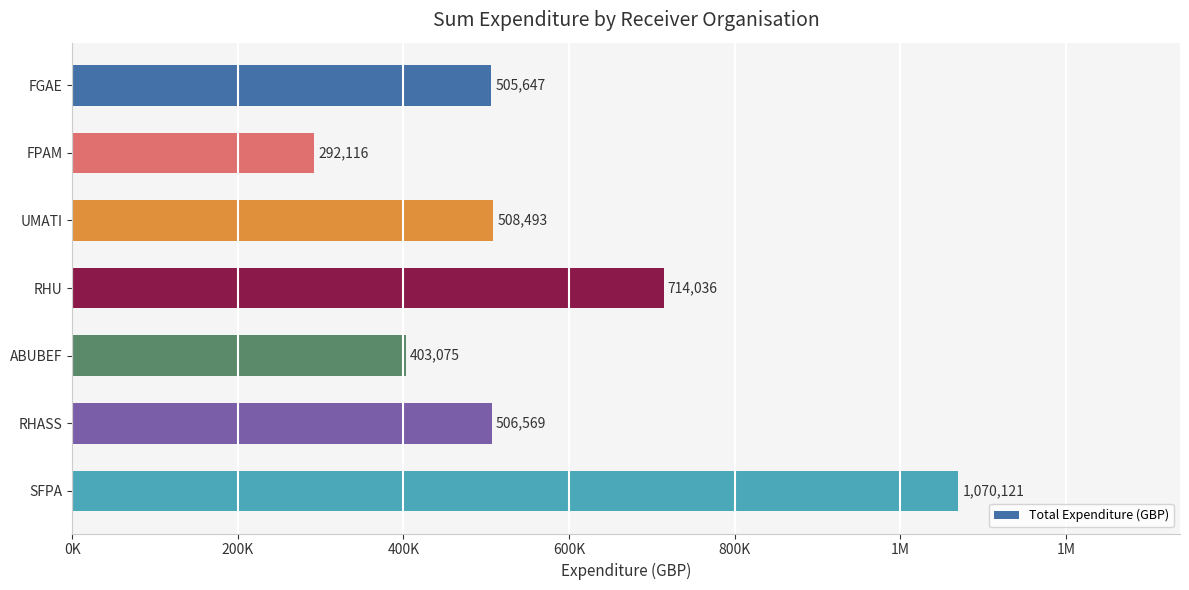

Does the chart contain any negative values?

No